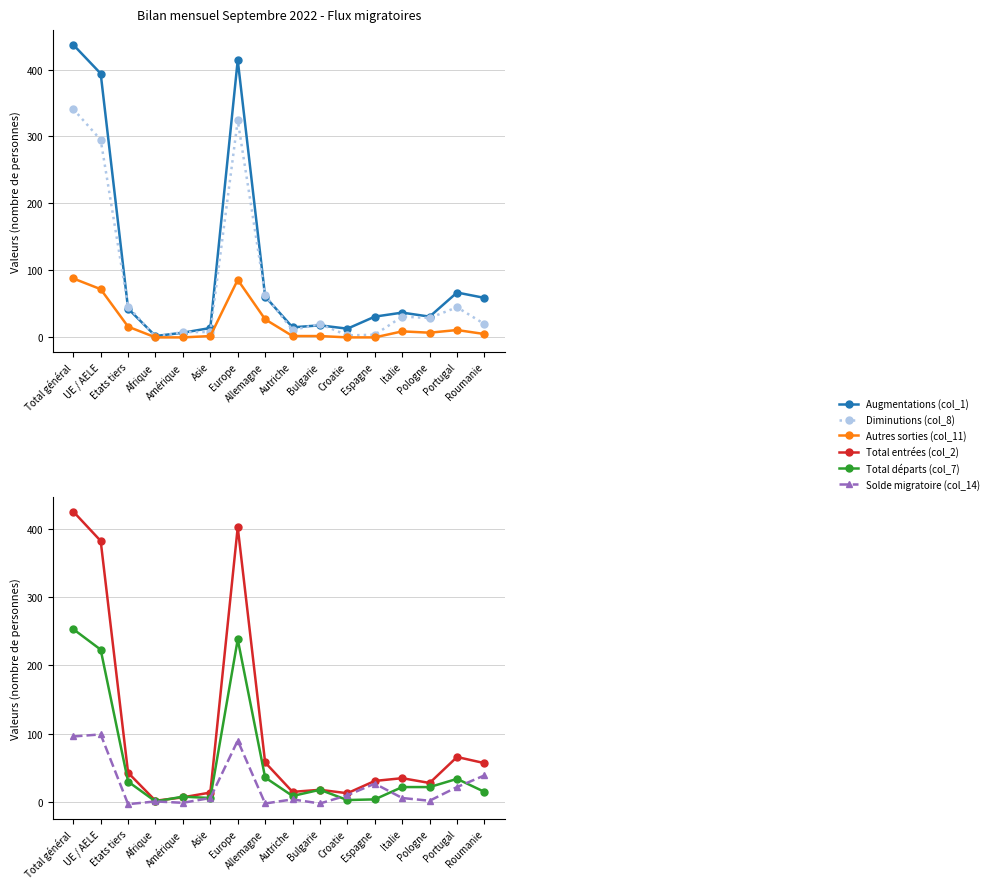

List the series in order of their peak value, lowest first.

Autres sorties (col_11), Solde migratoire (col_14), Total départs (col_7), Diminutions (col_8), Total entrées (col_2), Augmentations (col_1)